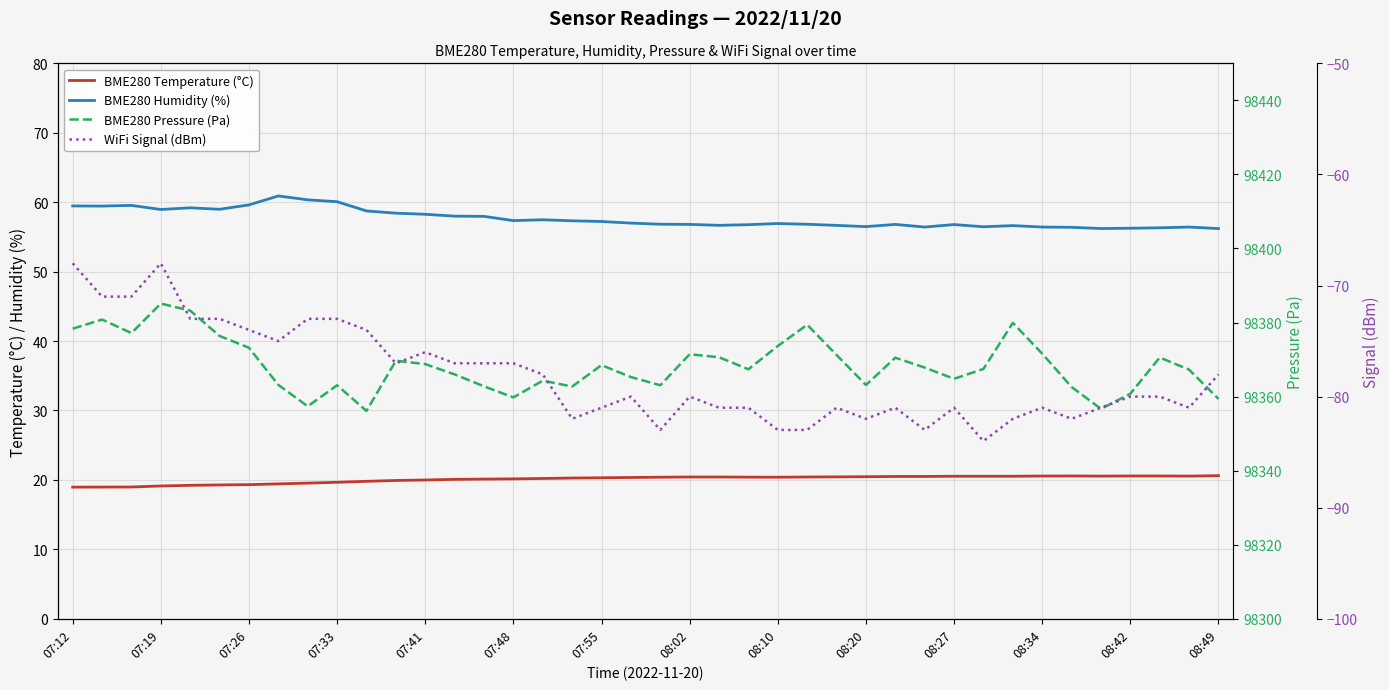

Does the chart display data point markers on the line(s)?

No